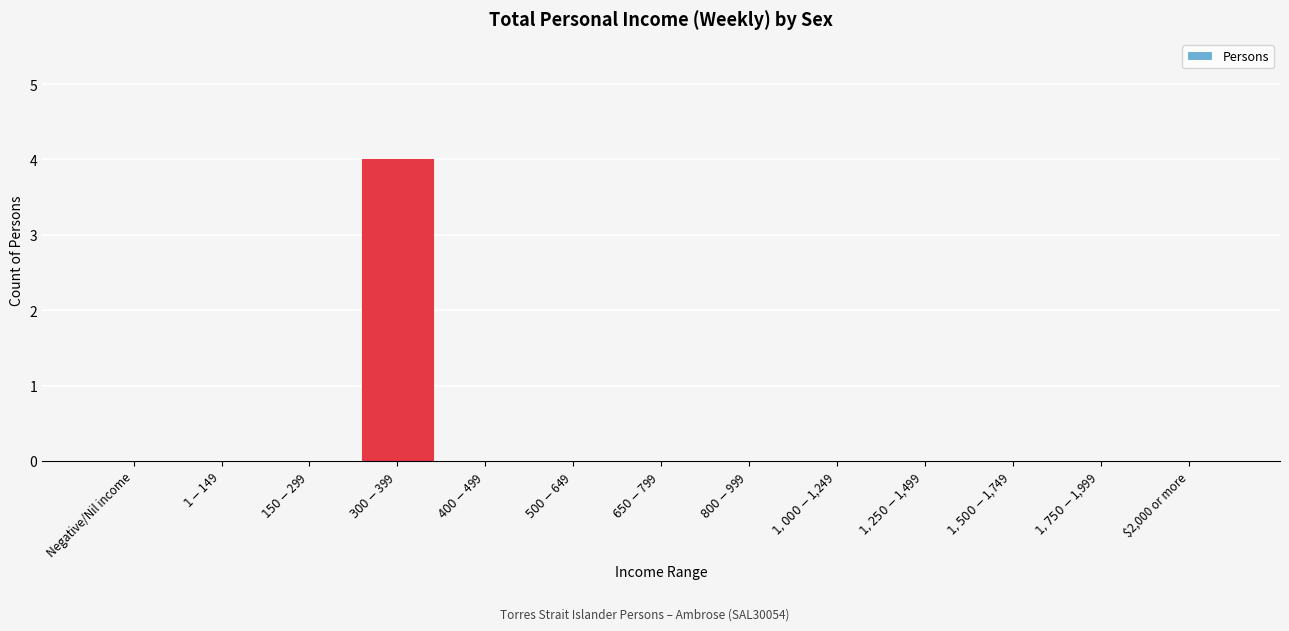

What is the sum of all values?

4